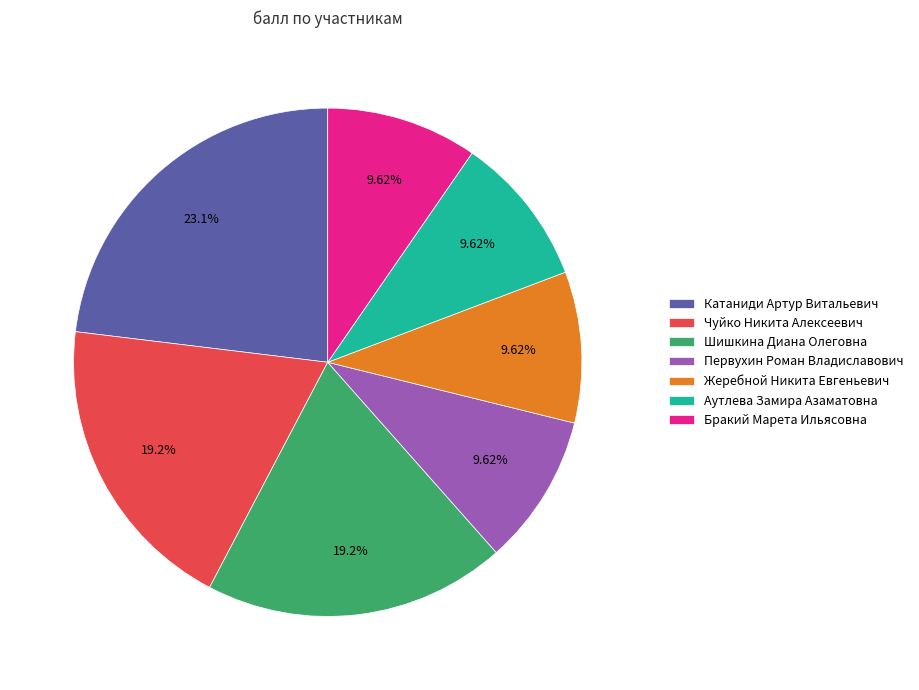

Is Первухин Роман Владиславович the majority of the pie?

No